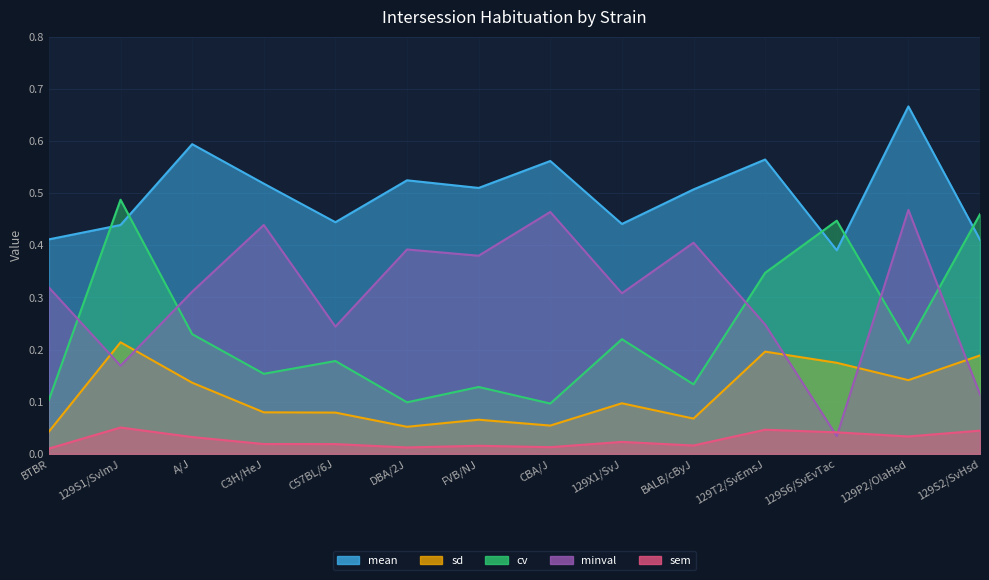

What is the sum of all mean values?

7.0